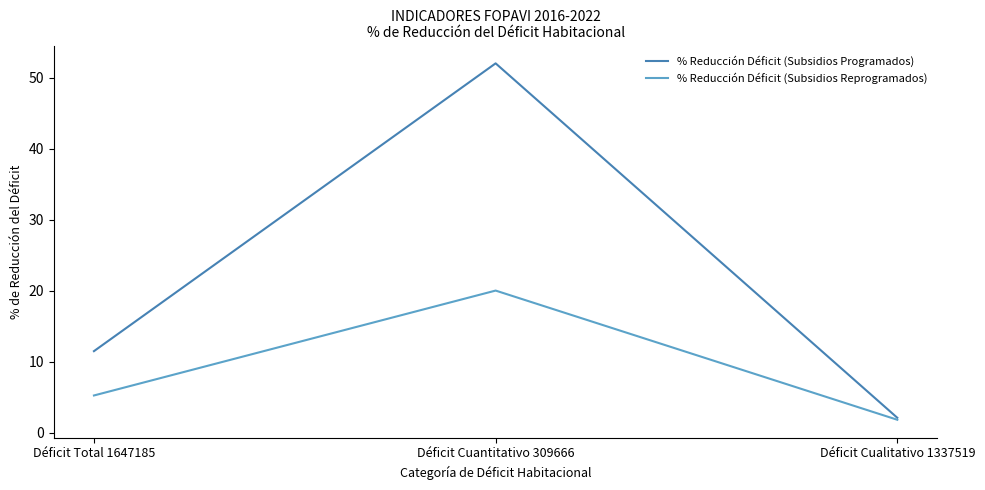

What is the sum of all % Reducción Déficit (Subsidios Reprogramados) values?

27.0